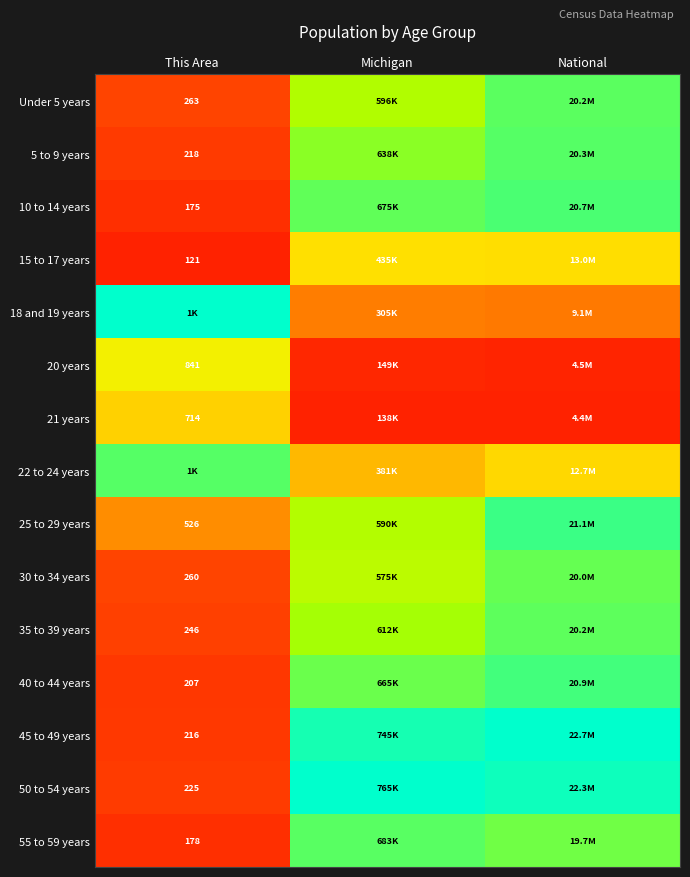

Count the number of data series in this chart.

15